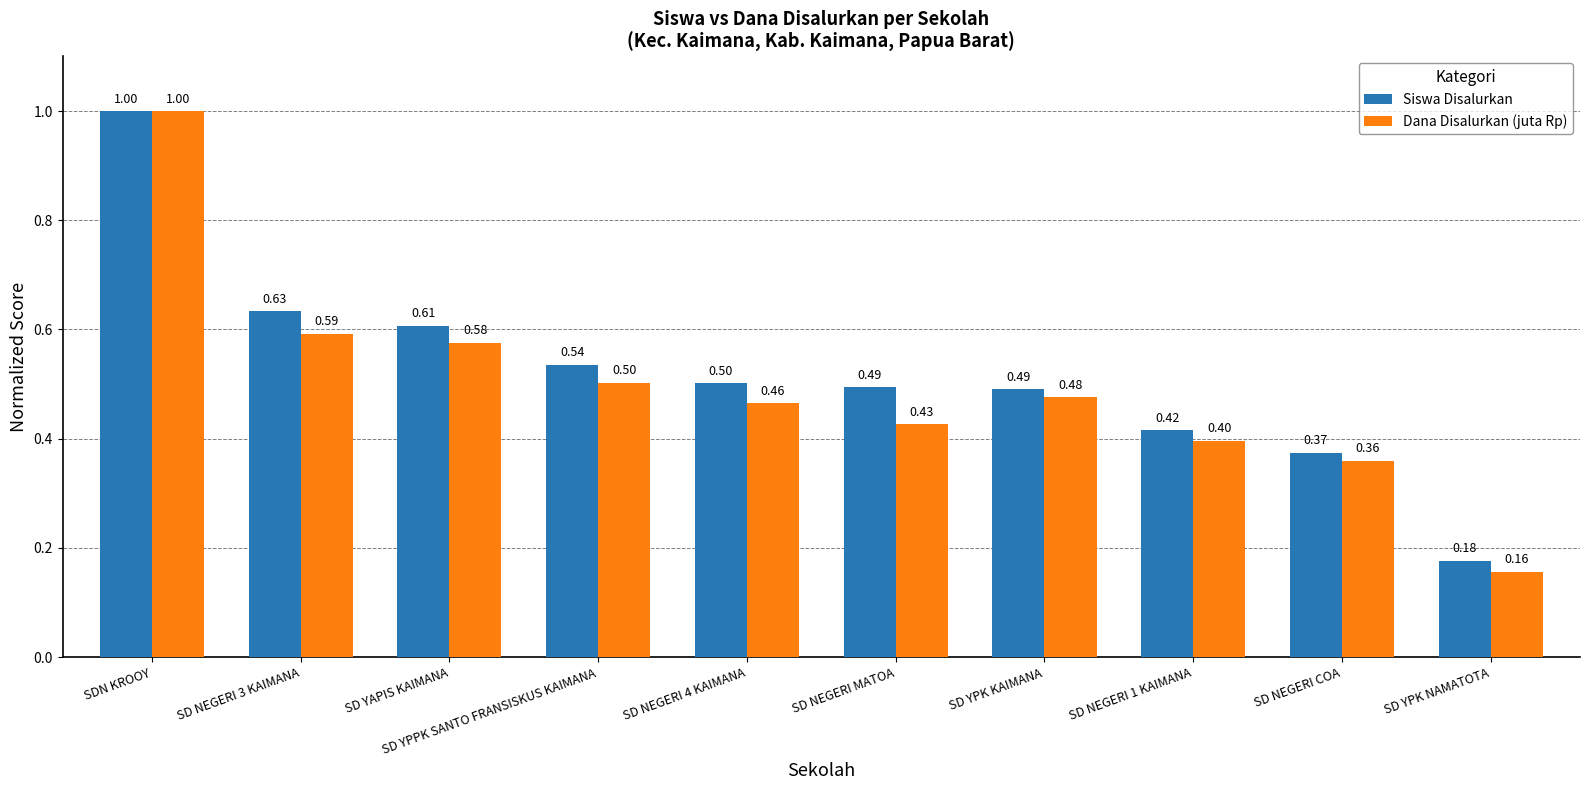

Between SDN KROOY and SD NEGERI 1 KAIMANA, which series saw the biggest shift?

Dana Disalurkan (juta Rp)